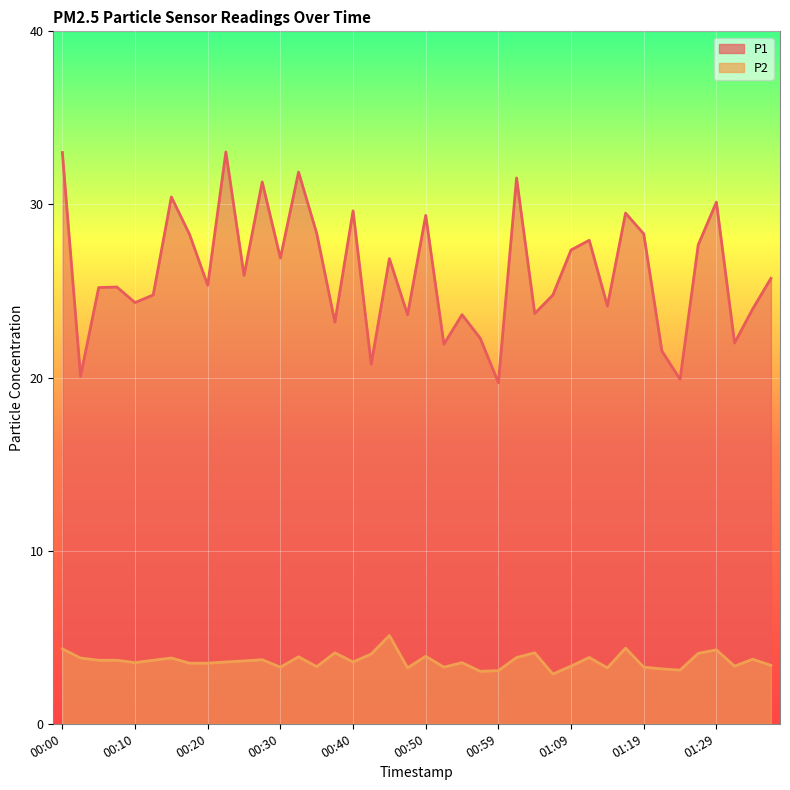

Rank the categories by P1 value from highest to lowest.

00:22, 00:00, 00:32, 01:02, 00:27, 00:15, 01:29, 00:40, 01:17, 00:50, 00:35, 01:19, 00:17, 01:12, 01:27, 01:09, 00:30, 00:45, 00:25, 01:36, 00:20, 00:08, 00:05, 00:12, 01:07, 00:10, 01:14, 01:34, 01:04, 00:47, 00:55, 00:37, 00:57, 01:32, 00:52, 01:22, 00:42, 00:03, 01:24, 00:59